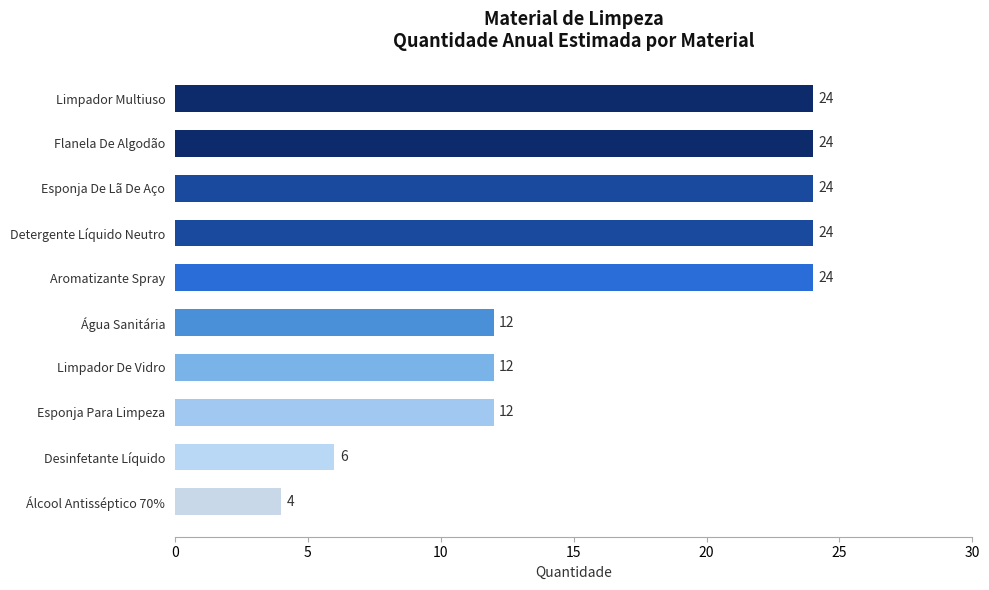

At which category does the chart reach its minimum across all series?

Álcool Antisséptico 70%